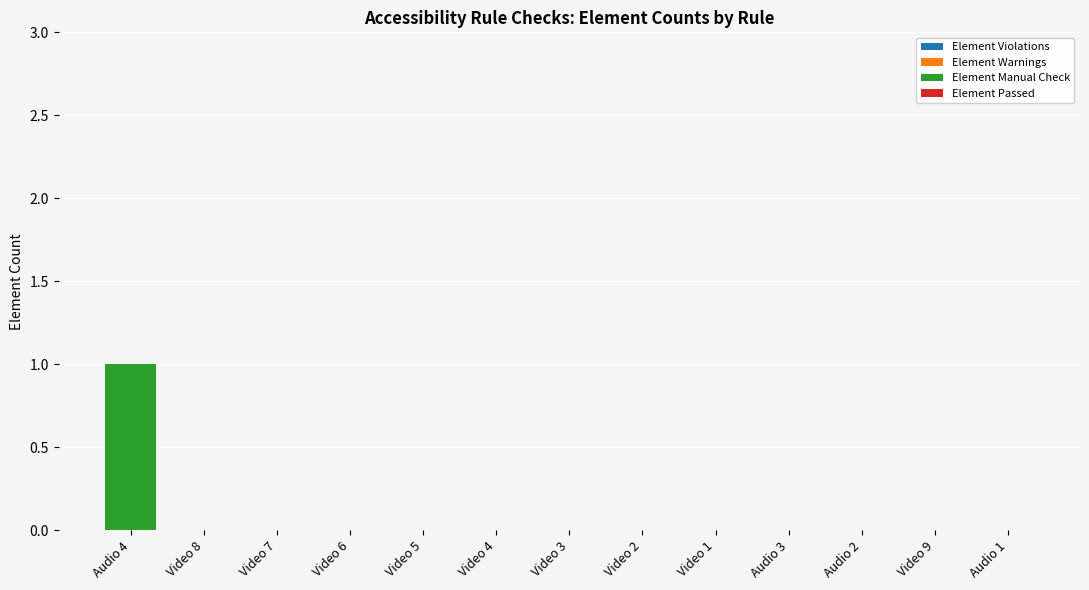

Reading right to left, what are all the values shown in this chart?

Audio 1=0	Video 9=0	Audio 2=0	Audio 3=0	Video 1=0	Video 2=0	Video 3=0	Video 4=0	Video 5=0	Video 6=0	Video 7=0	Video 8=0	Audio 4=1